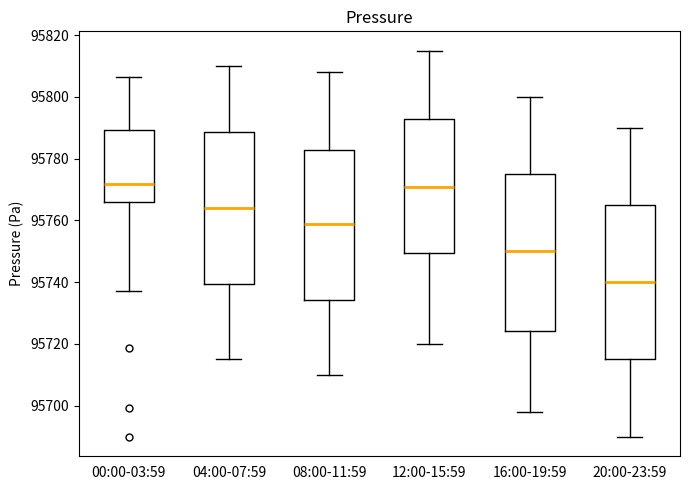

Reading left to right, transcribe this box plot: for each box, give where its median line is, the range the box spans, and where its two whiskers end, as read against the y-axis. The values are not printed on the chart, so give them approximately, as read against the axis.

00:00-03:59: median 95772, box 95766 to 95790, whiskers 95738 to 95806
04:00-07:59: median 95764, box 95740 to 95788, whiskers 95716 to 95810
08:00-11:59: median 95760, box 95734 to 95782, whiskers 95710 to 95808
12:00-15:59: median 95772, box 95750 to 95792, whiskers 95720 to 95816
16:00-19:59: median 95750, box 95724 to 95776, whiskers 95698 to 95800
20:00-23:59: median 95740, box 95716 to 95766, whiskers 95690 to 95790